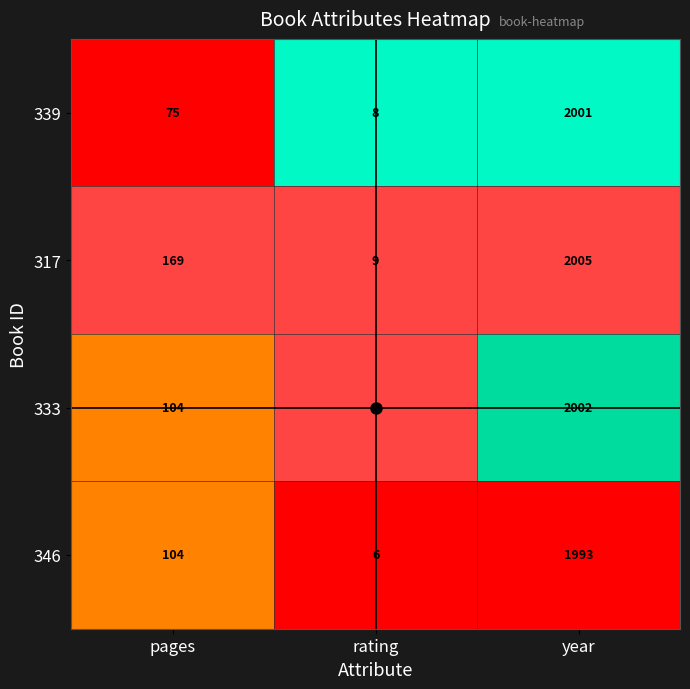

What is the sum of the 339 values at pages and year?

2076